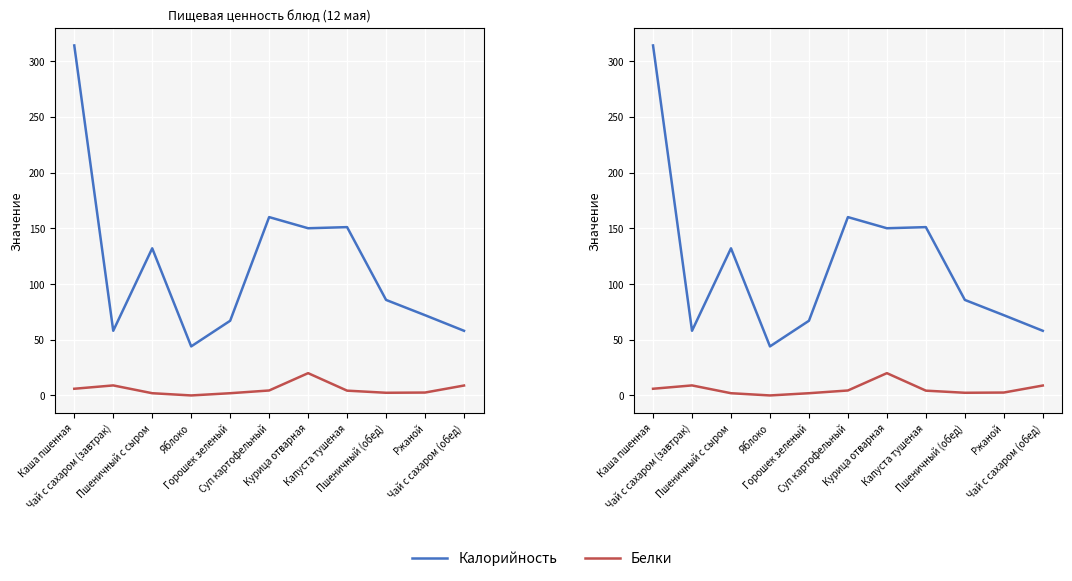

What are all the series names shown in the legend?

Калорийность, Белки